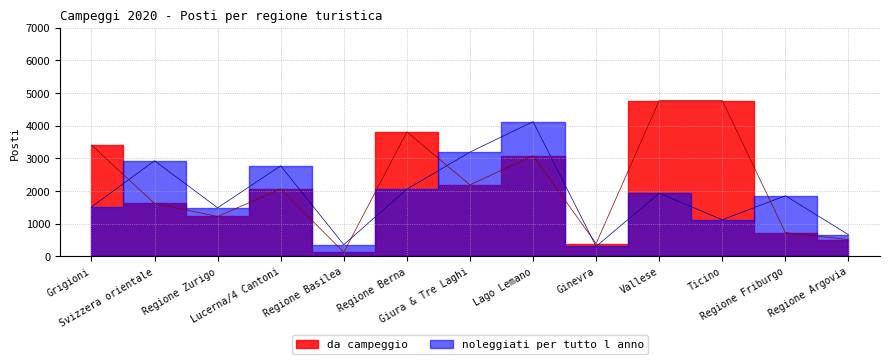

The value of noleggiati per tutto l anno at Regione Basilea is 191.2. True or false?

False